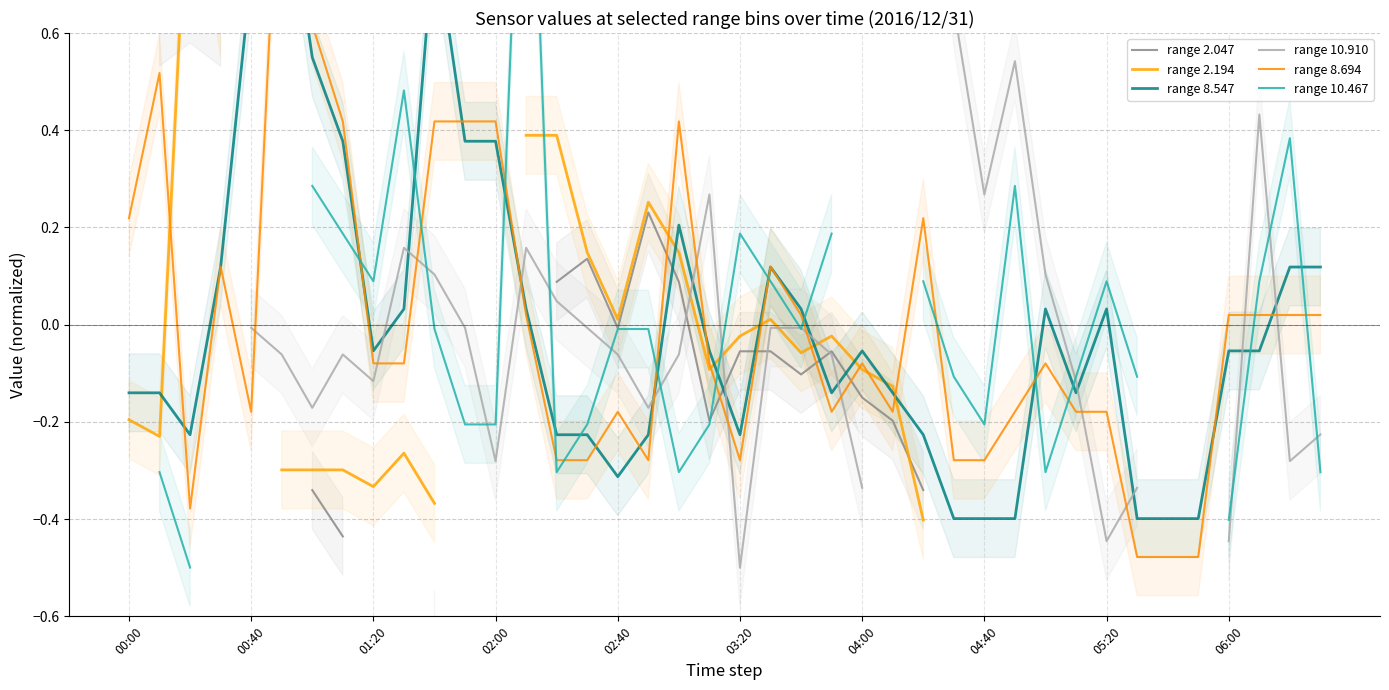

The value of range 10.910 at 17 is -0.2. True or false?

True